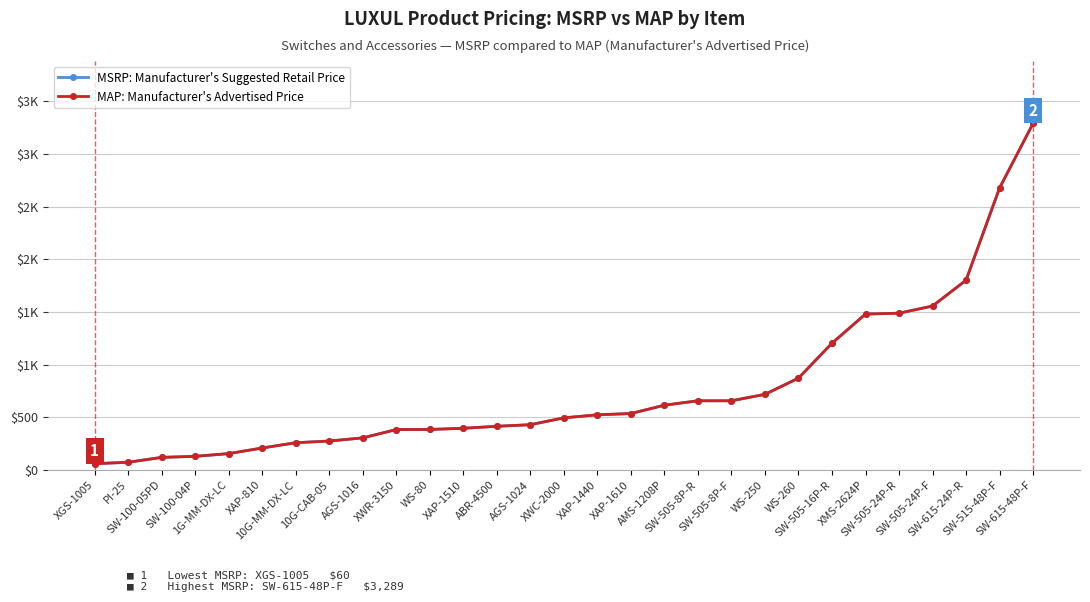

The value of MAP: Manufacturer's Advertised Price at XAP-1440 is 857.9. True or false?

False